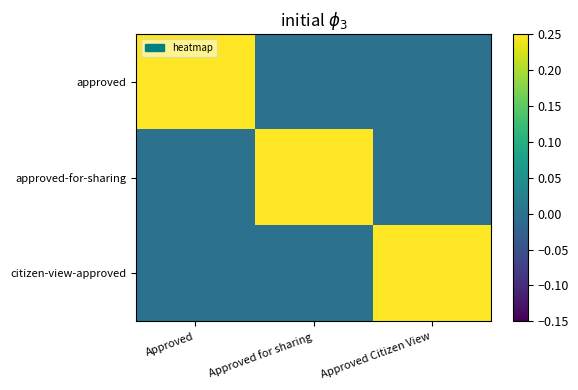

Which category has the highest value across all series?

Approved